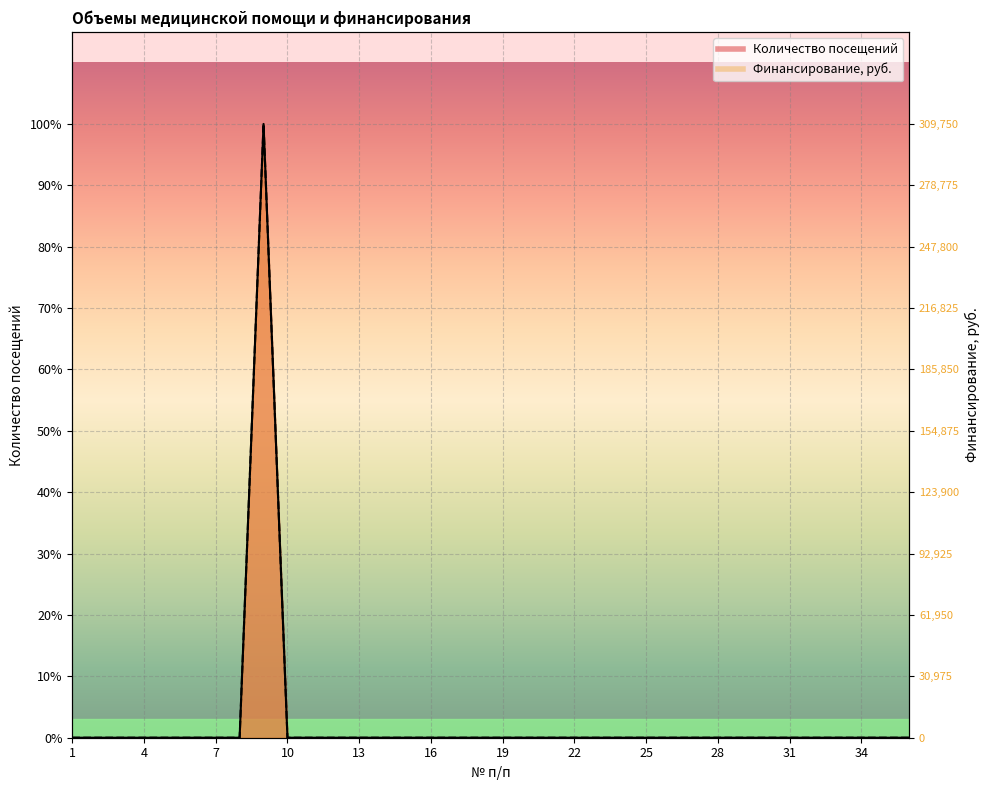

How many values in Количество посещений are above zero?

1